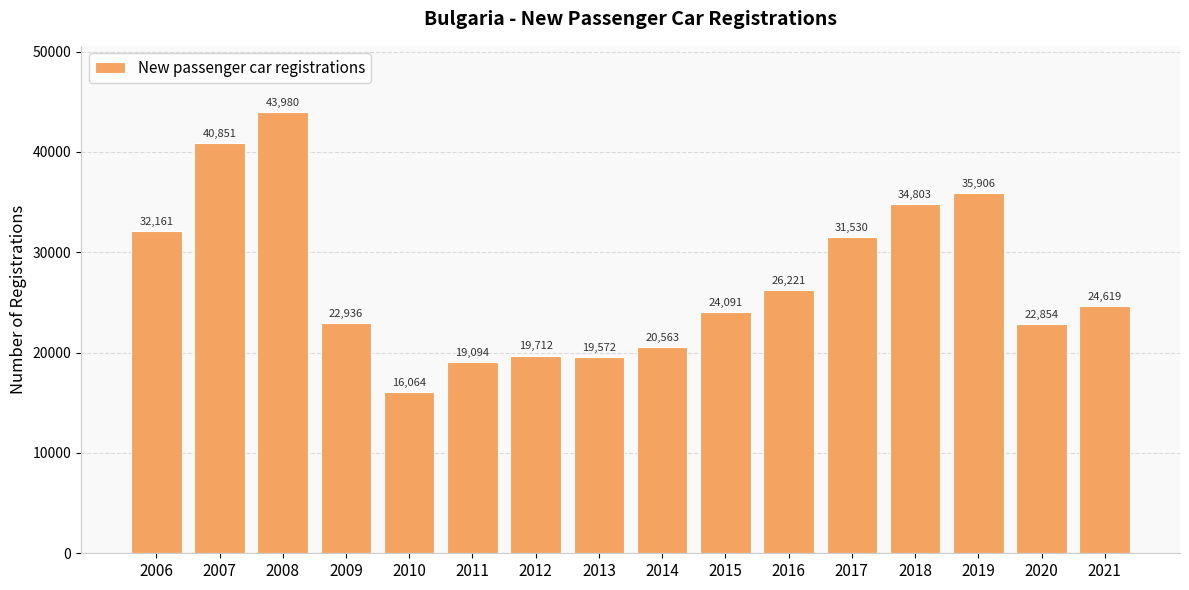

What is the value of the 10th bar from the left?

24091